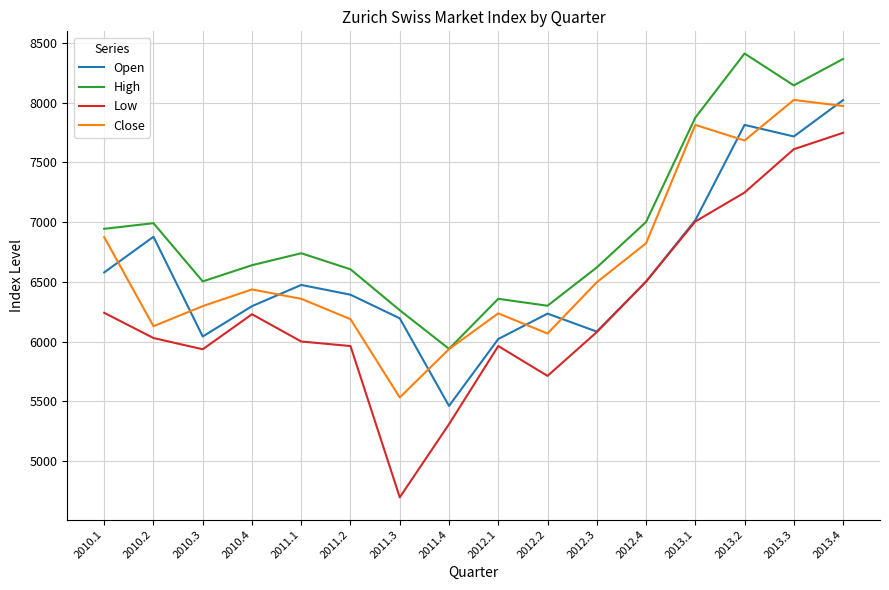

What is the difference between the second highest and minimum values in the Close series?

2440.1